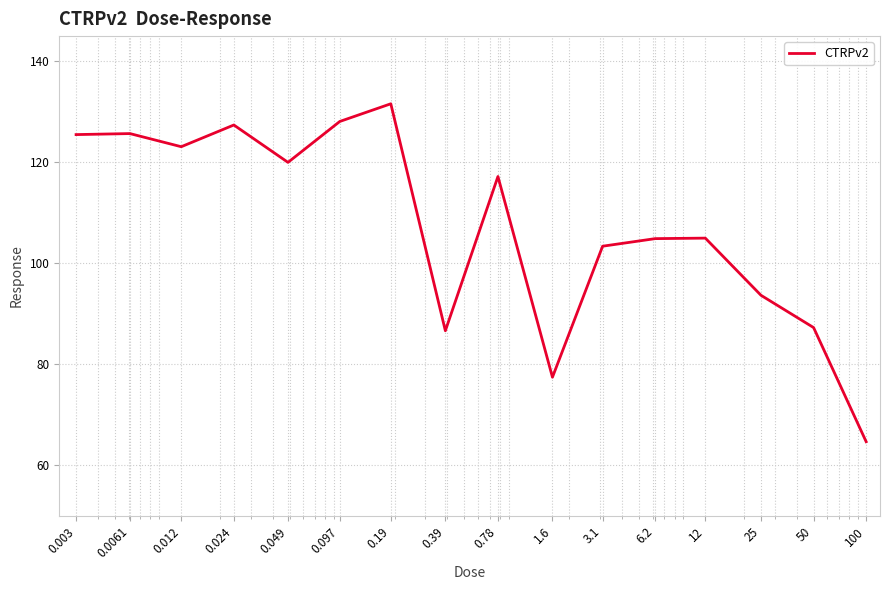

What is the maximum value shown in the chart?

131.6